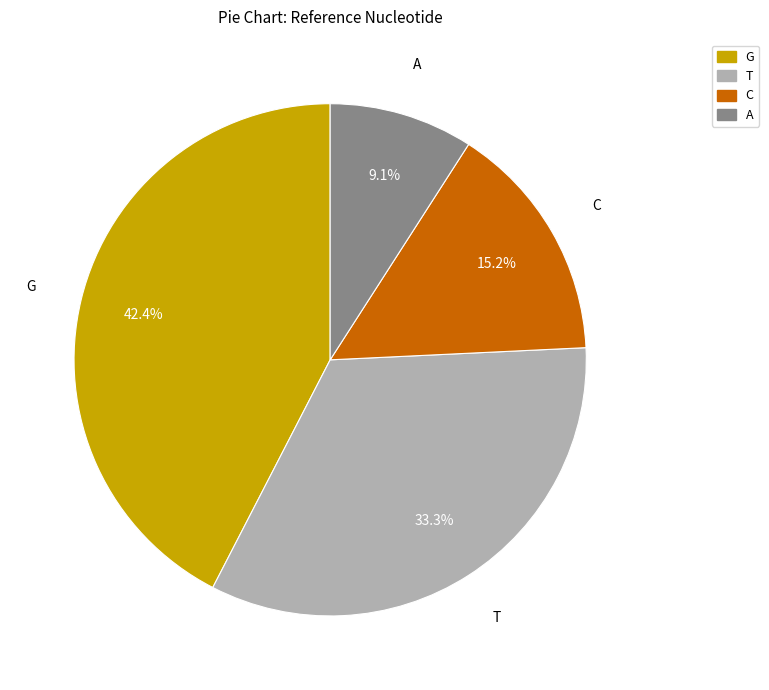

Approximately how many times larger is the value at T compared to G?

0.8